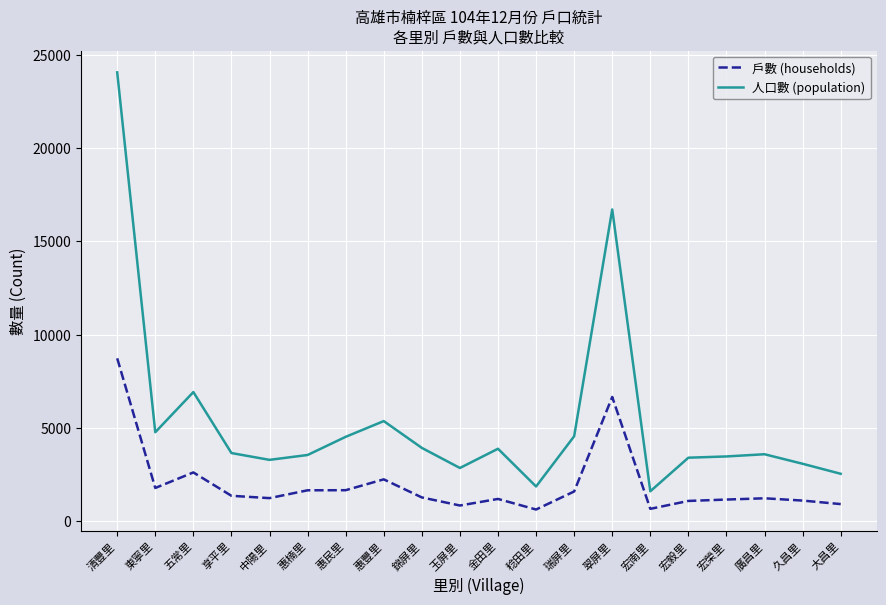

What is the smallest value displayed?

641